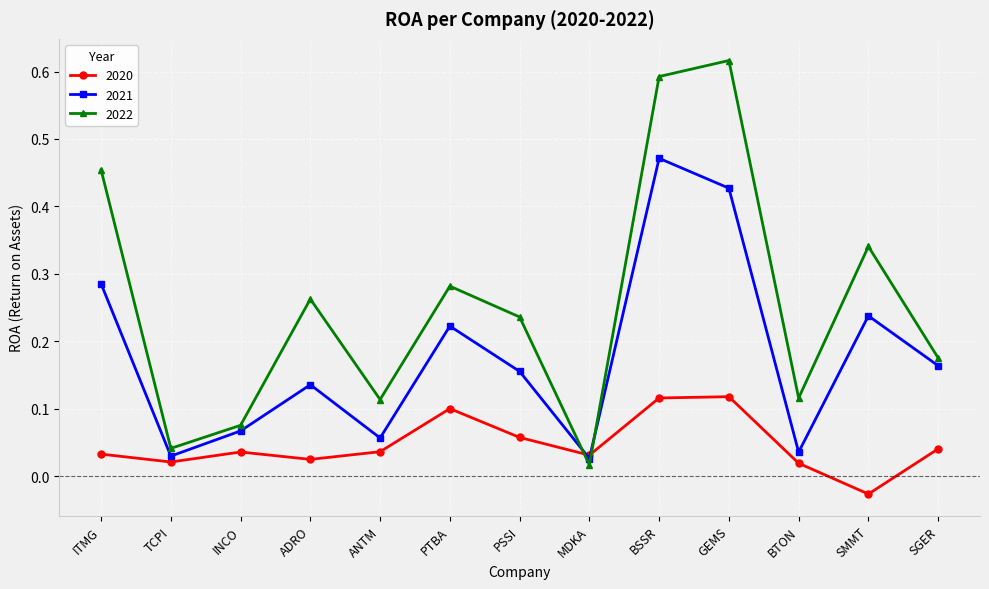

The 2022 series shows 0.6 at SMMT. True or false?

False